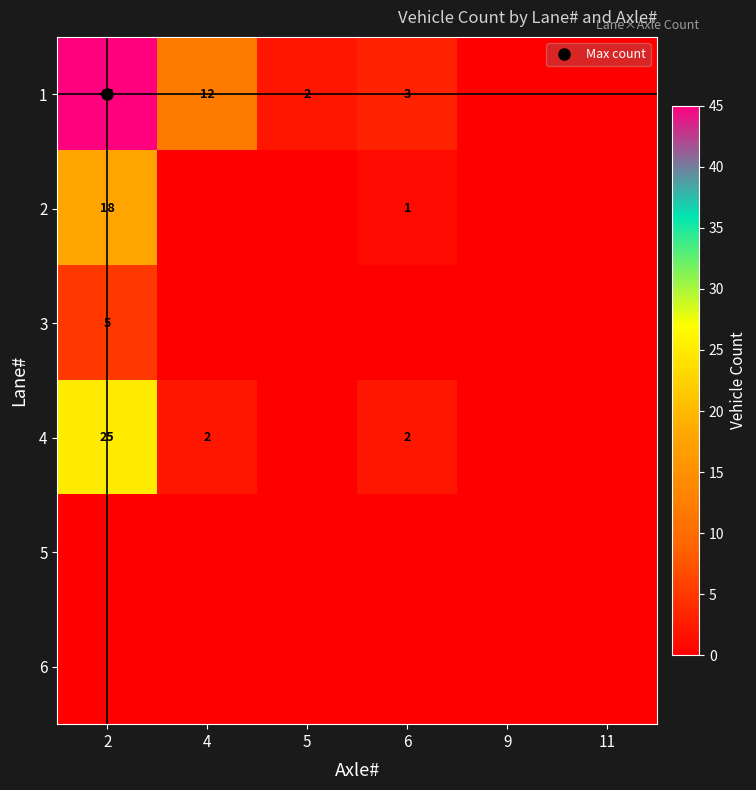

The 5 series shows 0 at 6. True or false?

True